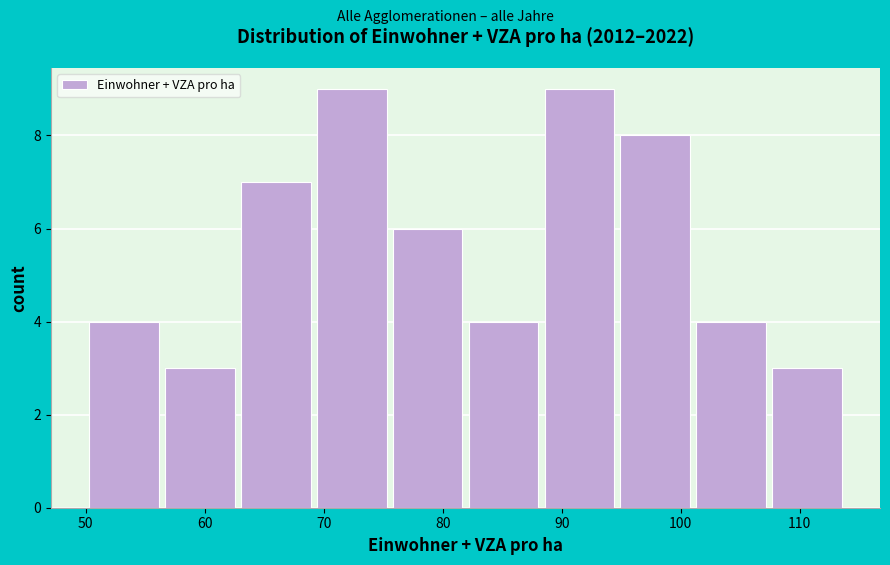

Reading left to right, list every bar in this chart as the range it spans on the x-axis followed by its height. Neither the bar edges nor the heights are printed on the chart, so give them approximately, as read against the axes.

50 to 57: 4
57 to 63: 3
63 to 69: 7
69 to 76: 9
76 to 82: 6
82 to 89: 4
89 to 95: 9
95 to 101: 8
101 to 108: 4
108 to 114: 3